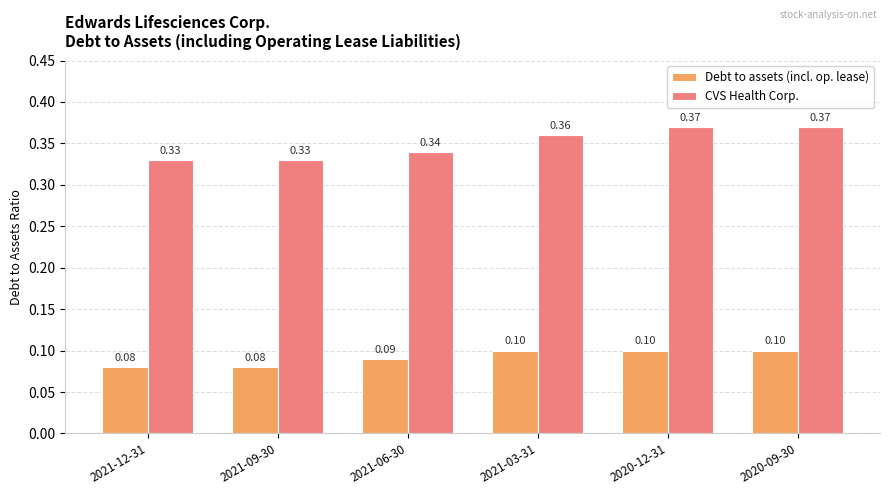

What is the sum of the CVS Health Corp. values at 2021-09-30 and 2021-03-31?

0.7